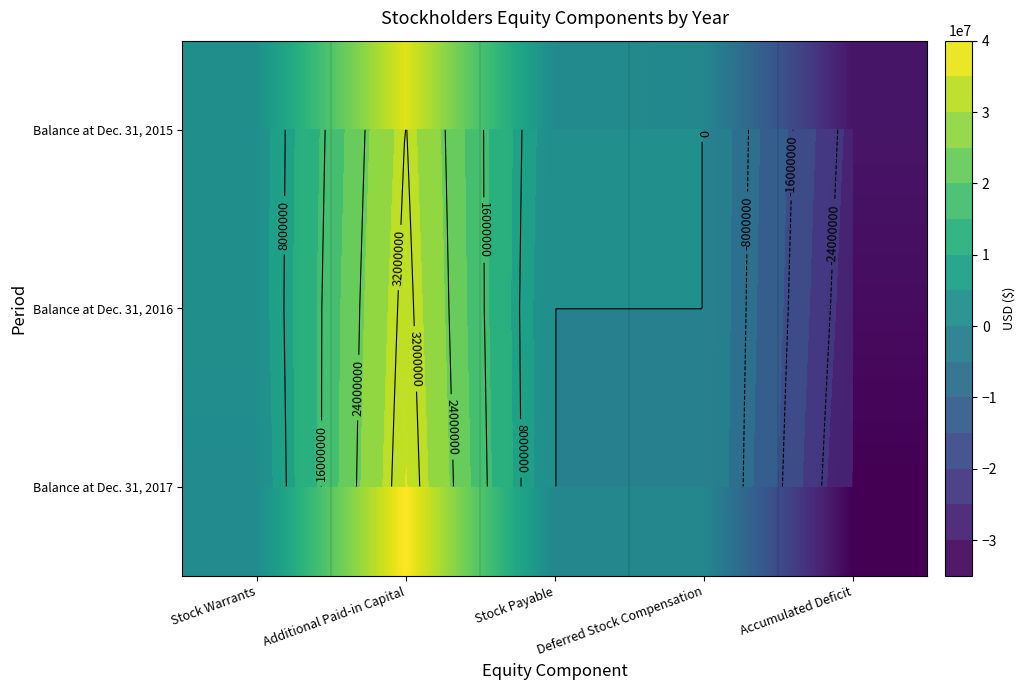

What is the difference between the Balance at Dec. 31, 2015 values at Deferred Stock Compensation and Stock Warrants?

2343308